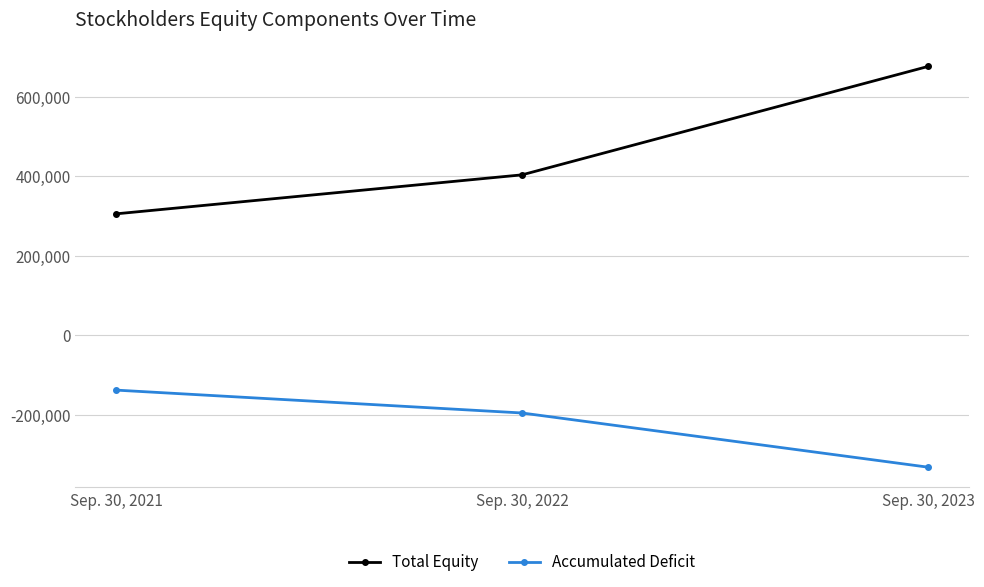

Count the number of categories in the chart.

3